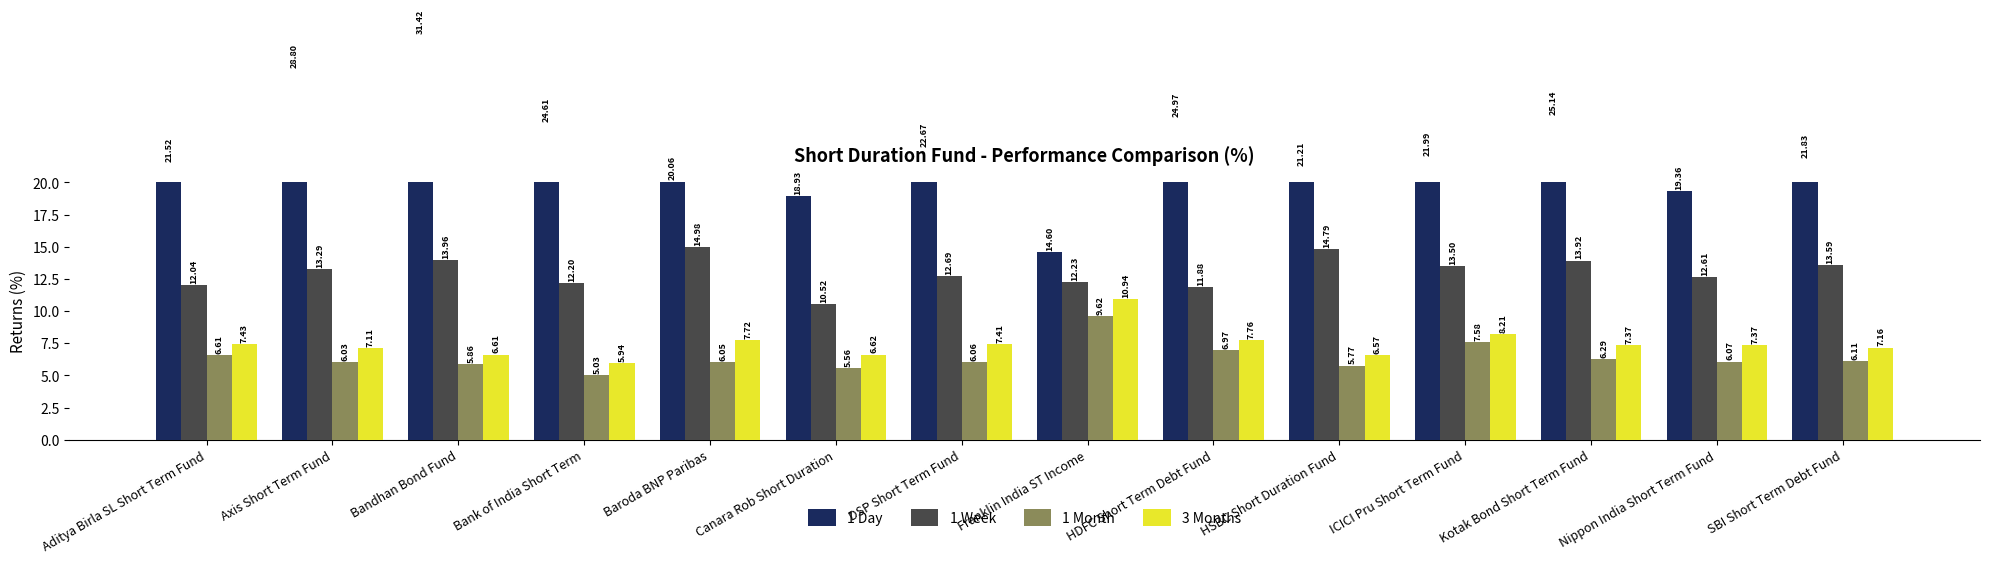

What are all the series names shown in the legend?

1 Day, 1 Week, 1 Month, 3 Months